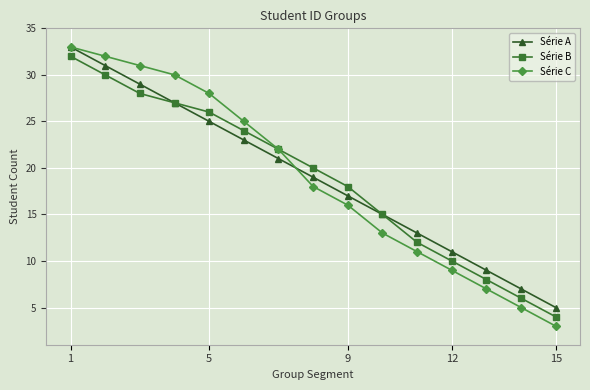

What are all the series names shown in the legend?

Série A, Série B, Série C